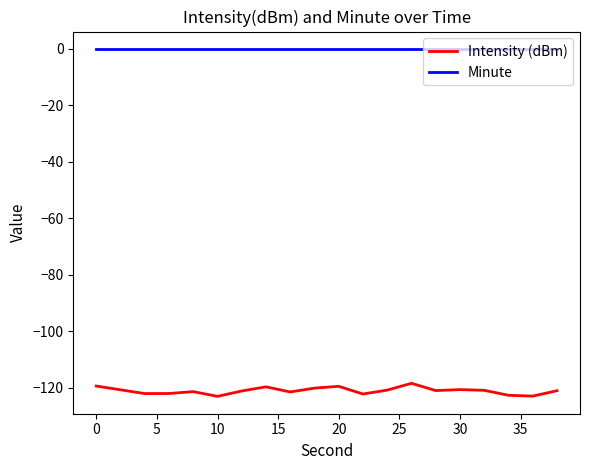

True or false: Intensity (dBm) has more than 0 points higher than both neighbors.

True